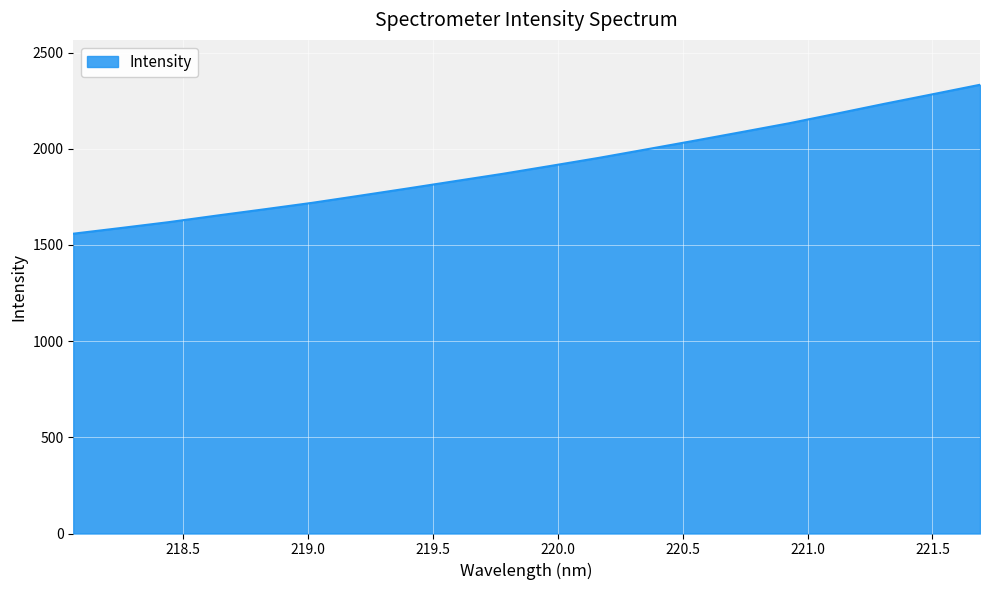

What is the smallest value displayed?

1558.6